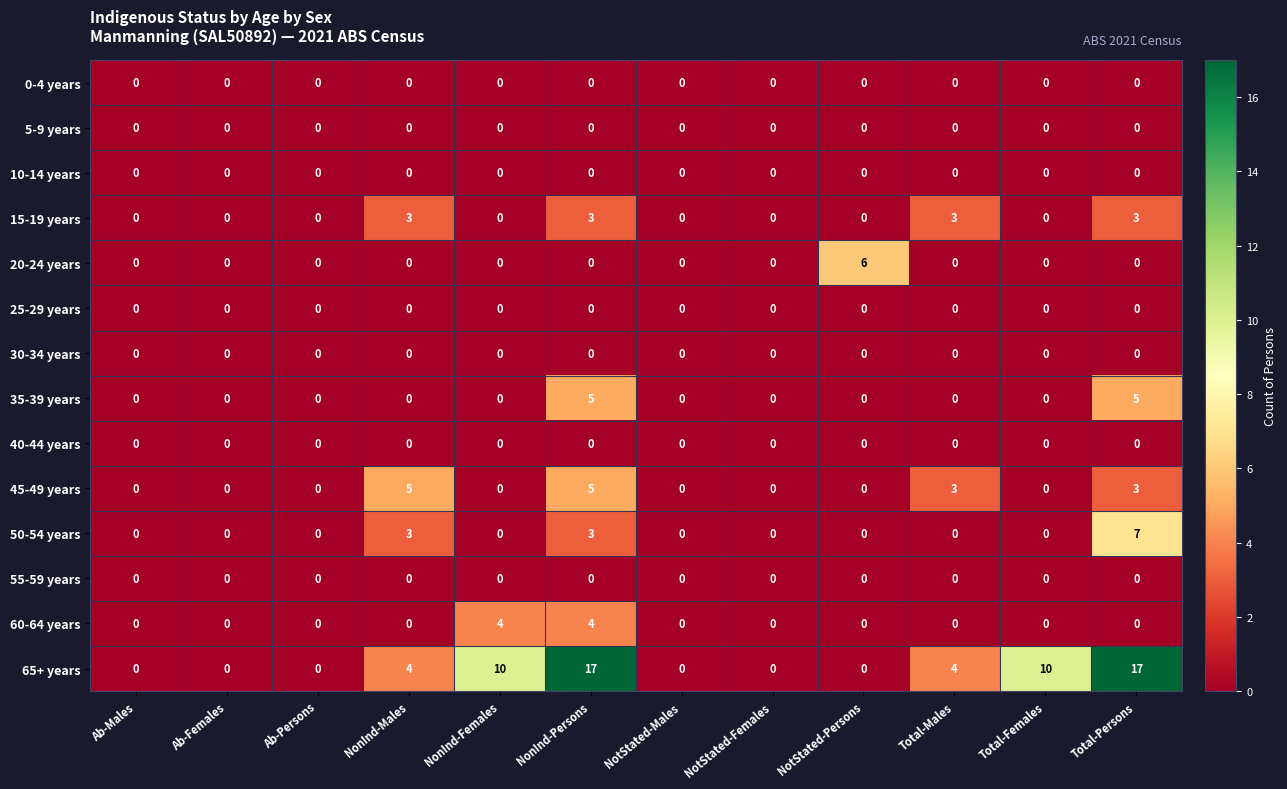

What is the greatest value displayed?

17